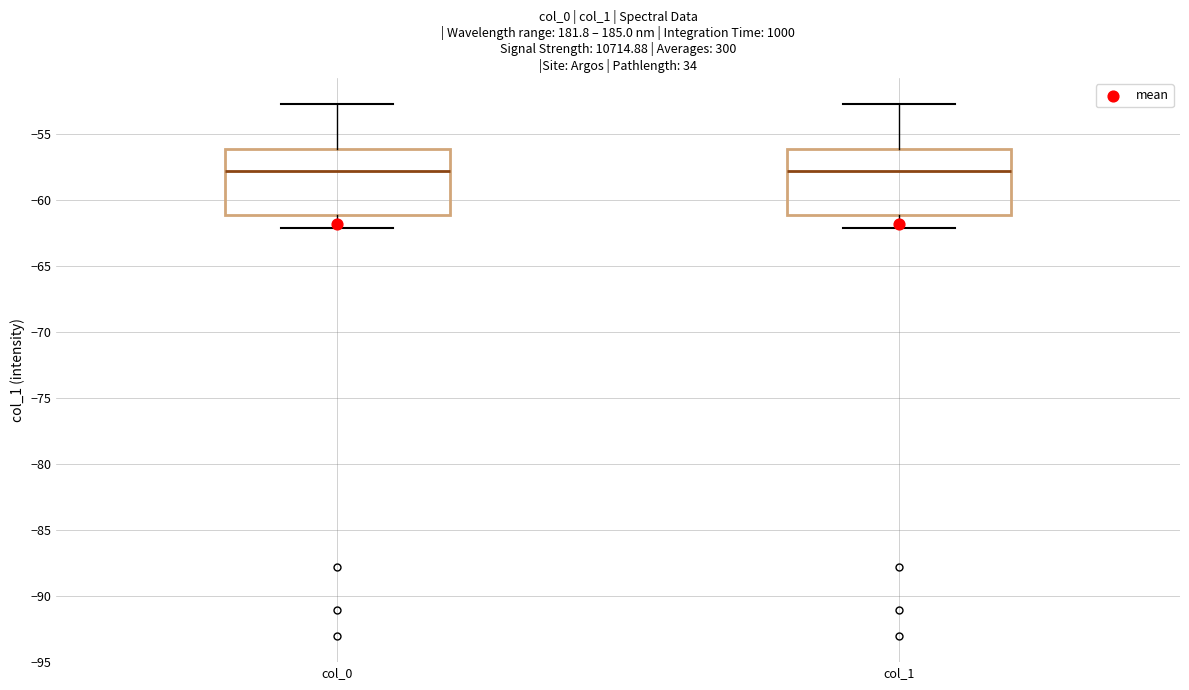

Reading left to right, read every box against the y-axis: the position of its median line, the range the box covers, and the ends of its whiskers. The values are not printed on the chart, so give them approximately, as read against the axis.

col_0: median -58.0, box -61.0 to -56.0, whiskers -62.0 to -52.5
col_1: median -58.0, box -61.0 to -56.0, whiskers -62.0 to -52.5